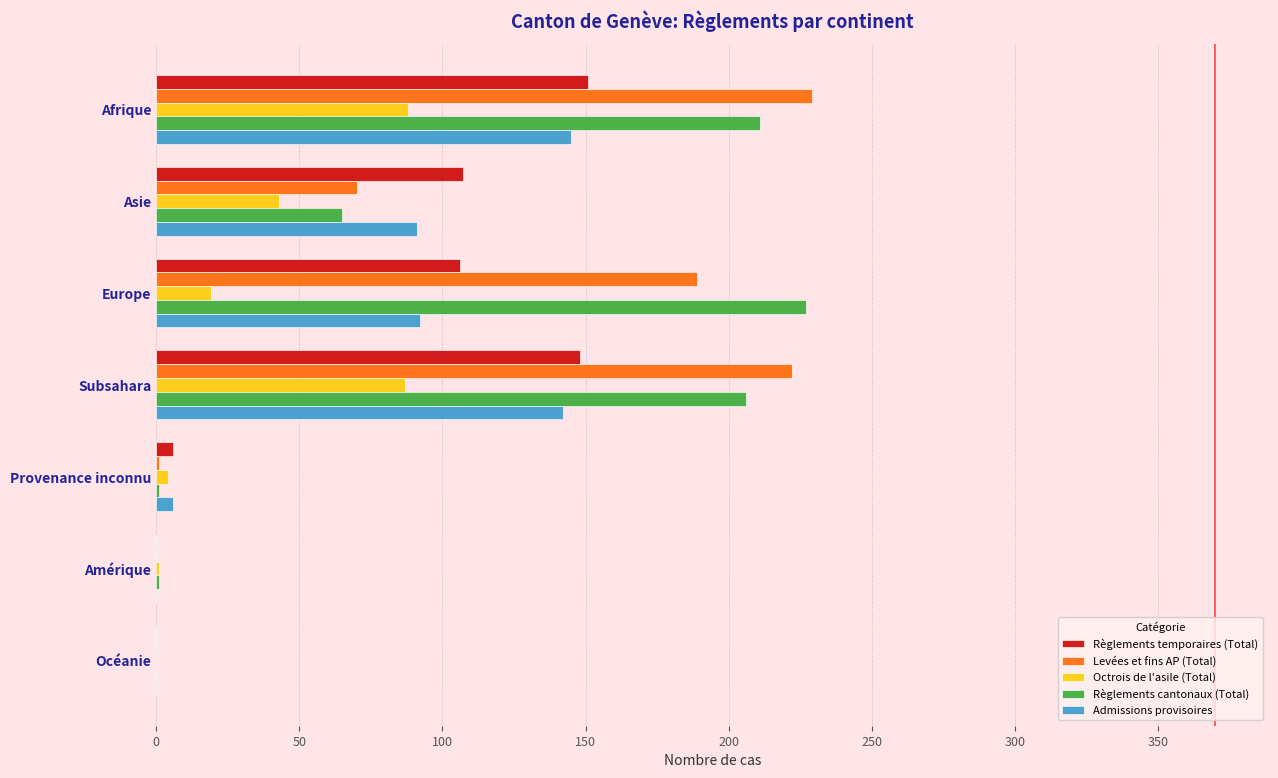

Which series changed the most between Asie and Océanie?

Règlements temporaires (Total)